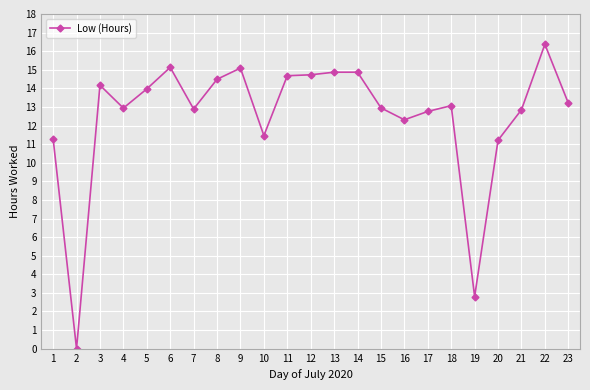

Is it true that the value at 14 is 3.2?

False